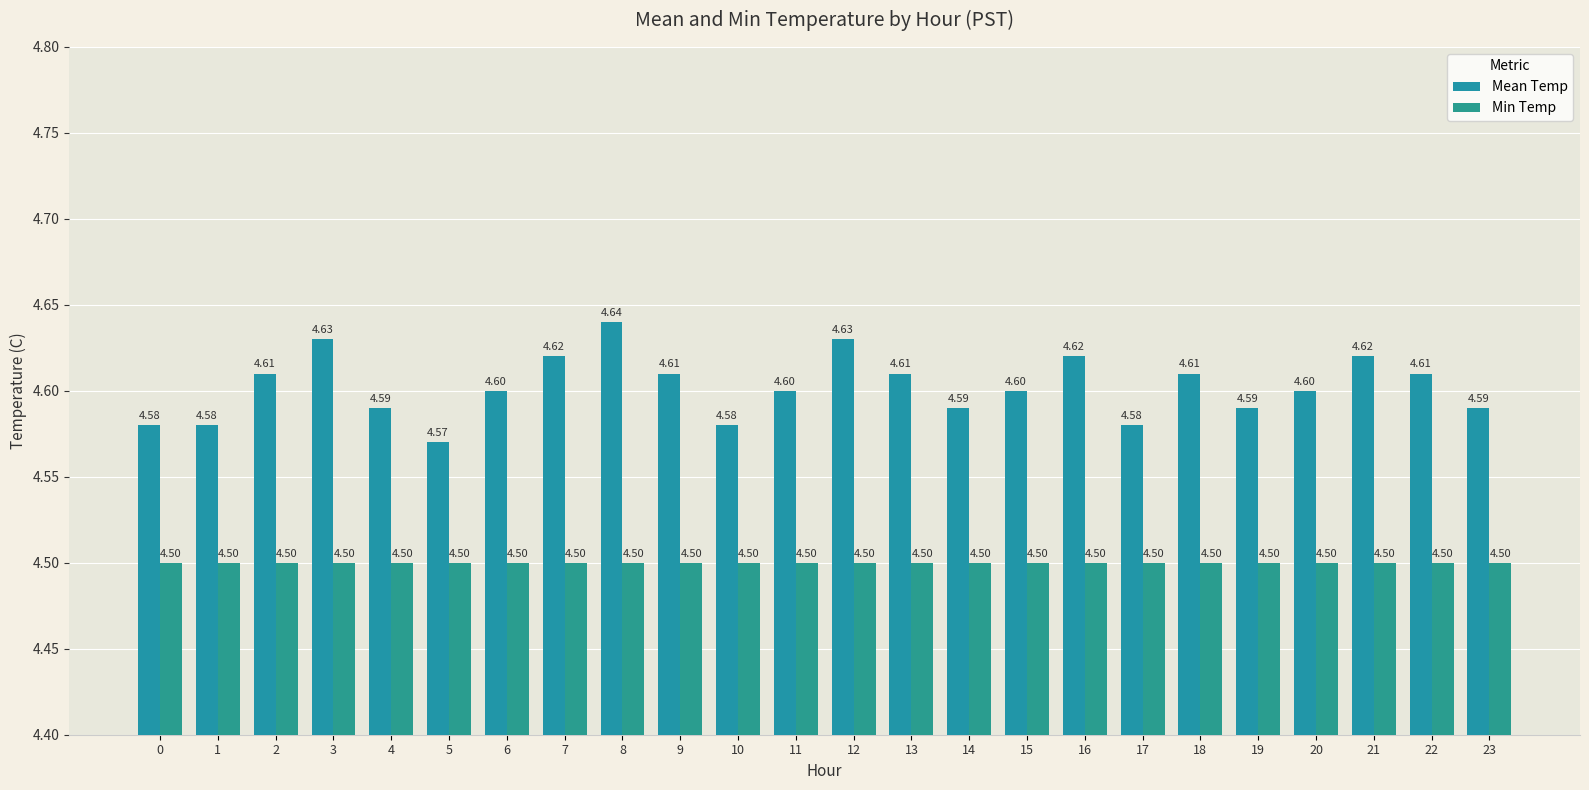

What is the value of the Mean Temp bar at the 10th from the left?

4.6